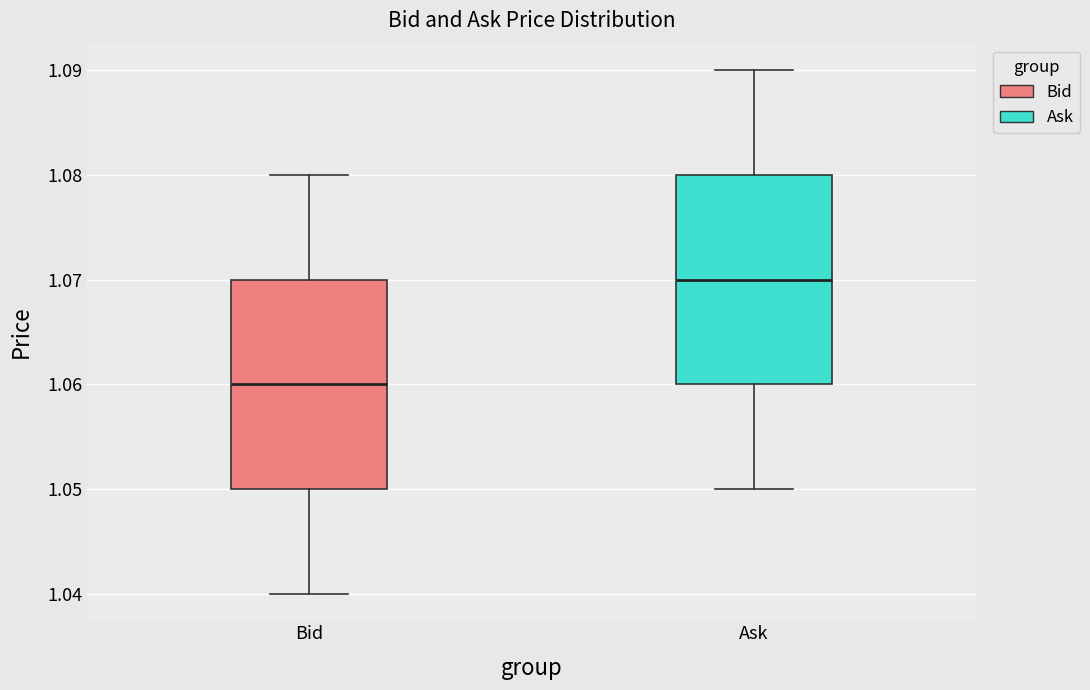

Which box has the highest median line?

Ask